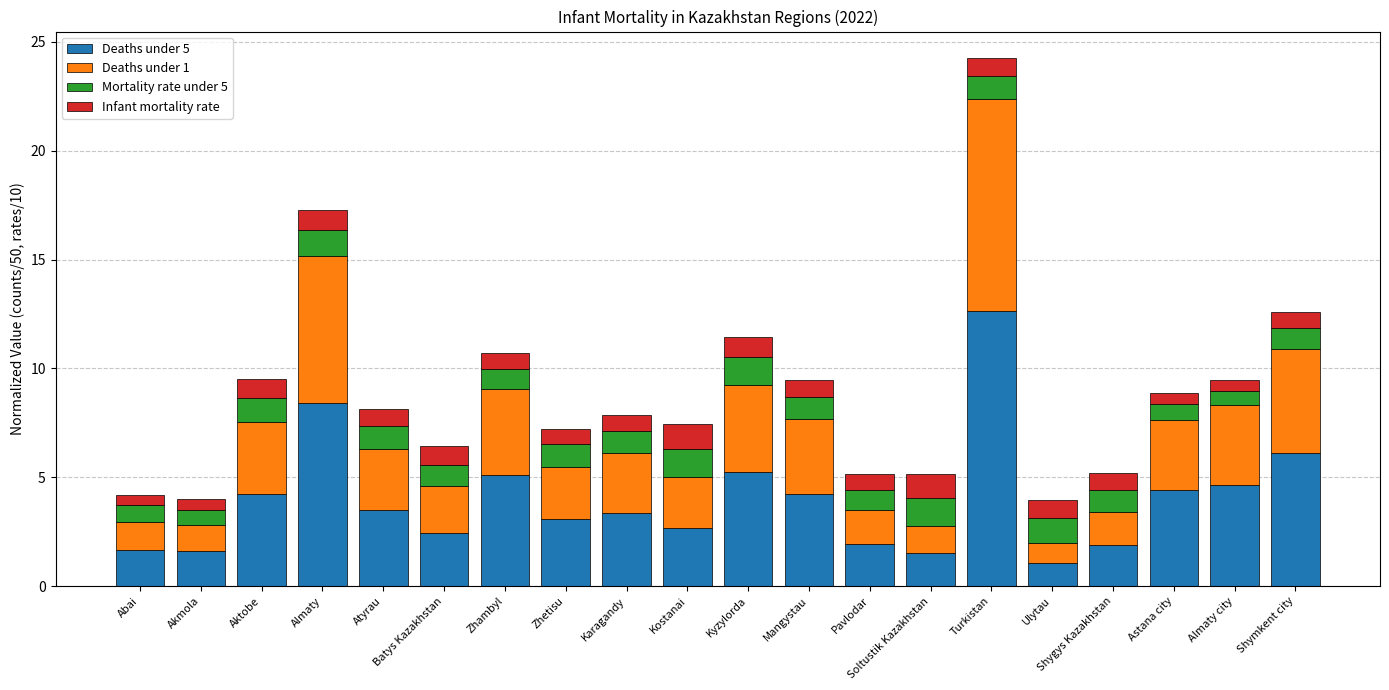

What is the total value across all series at Kostanai?

7.4